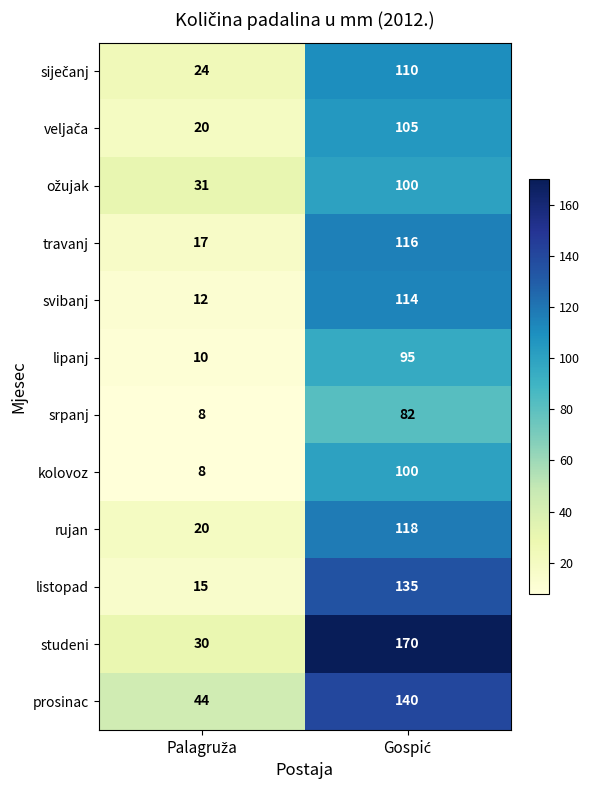

What is the greatest value displayed?

170